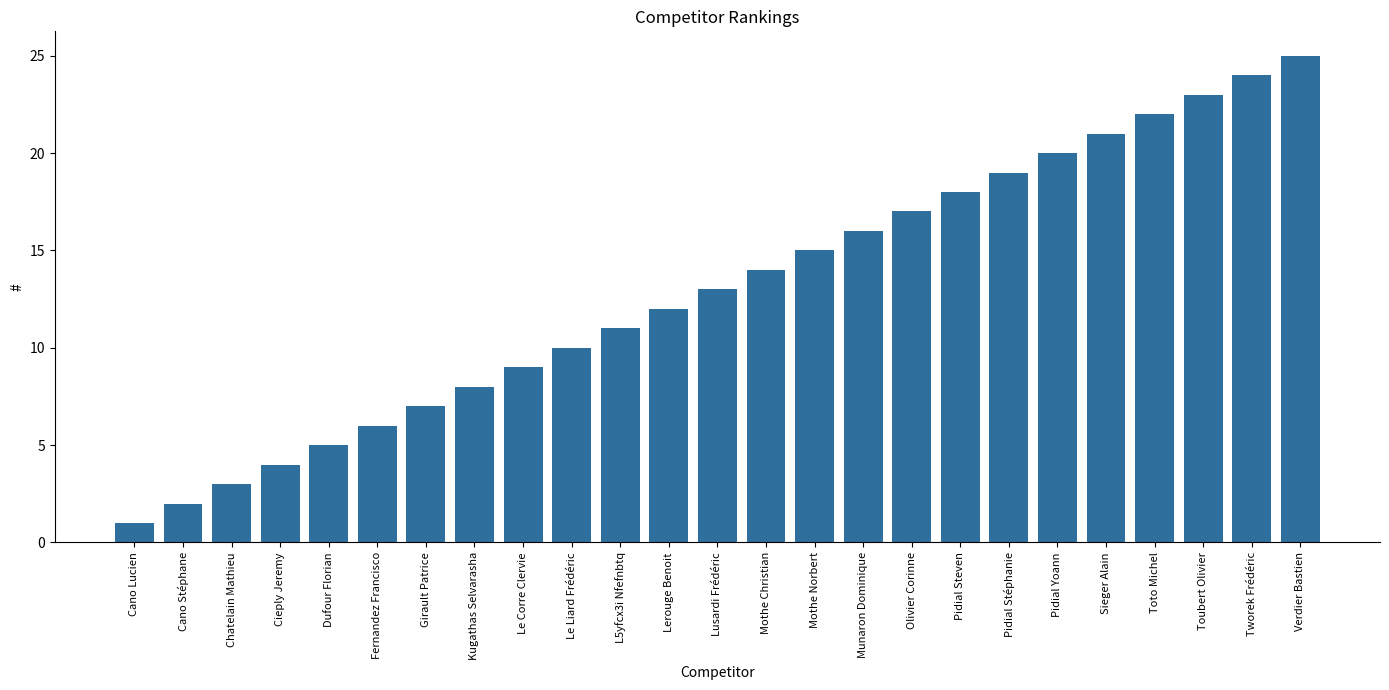

What is the value of the 23rd bar from the left?

23